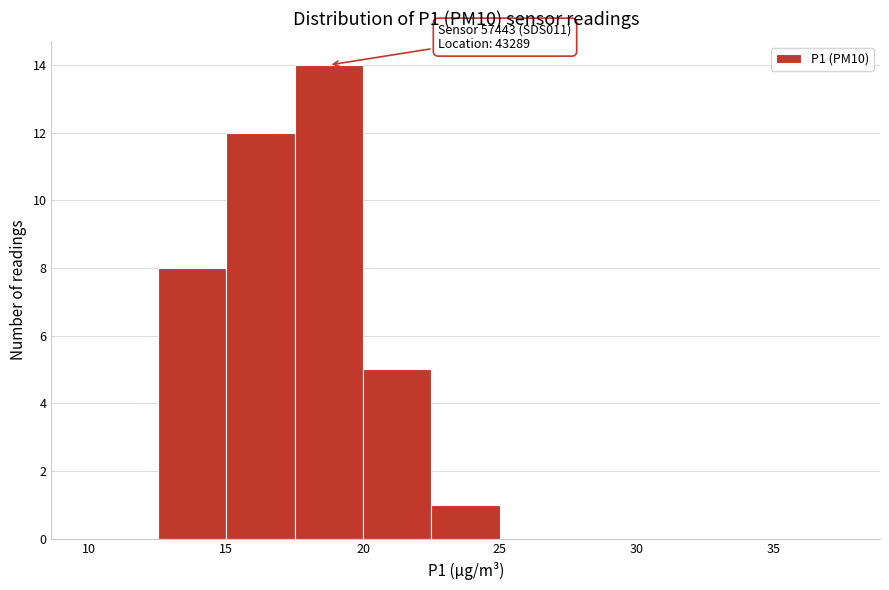

Which range on the x-axis has the tallest bar?

17.5 to 20.0